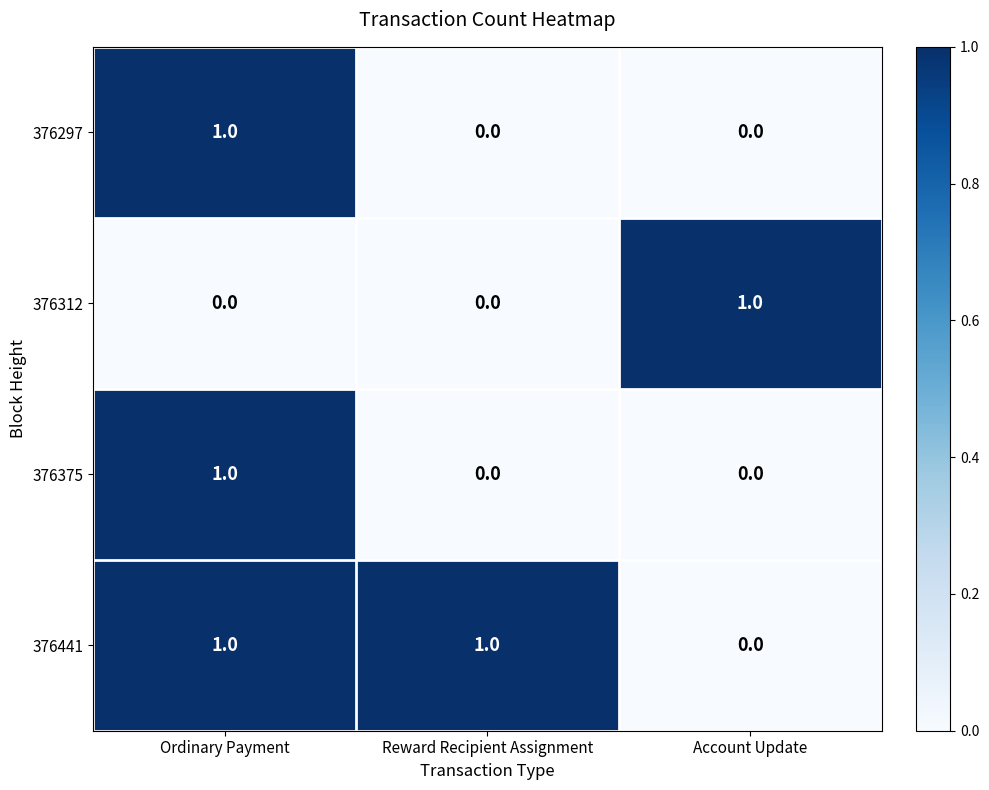

Where is 376441 nearest to the value 0?

Account Update